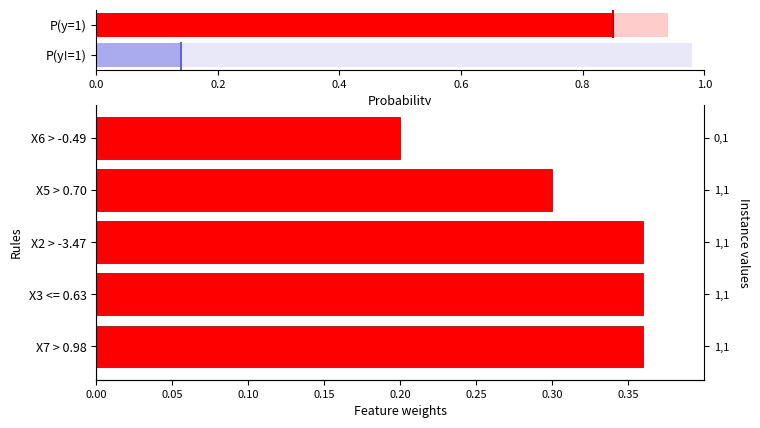

What is the sum of the values at X6 > -0.49 and X2 > -3.47?

0.6